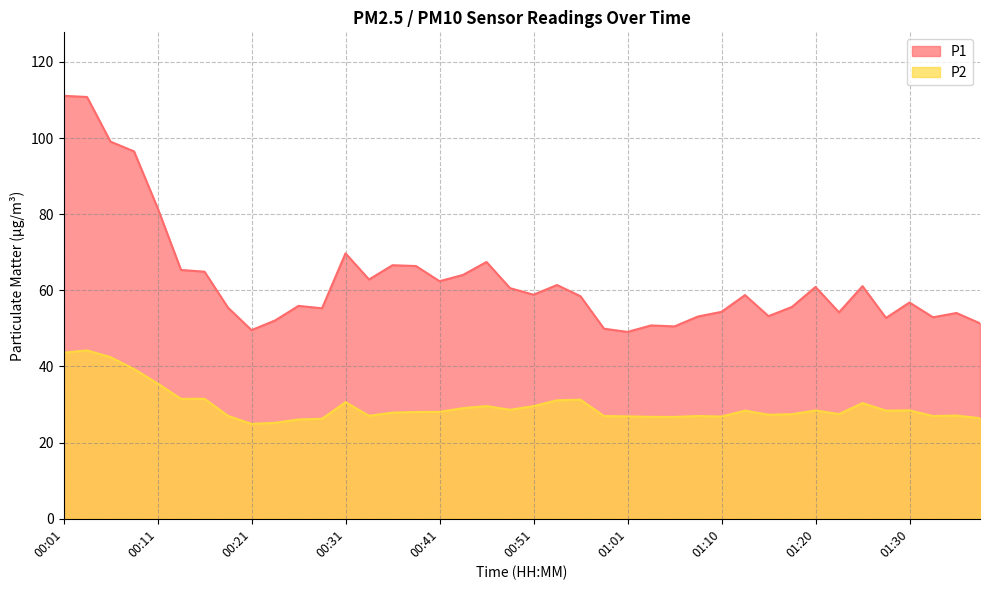

Rank the series at 00:44 from highest to lowest value.

P1, P2